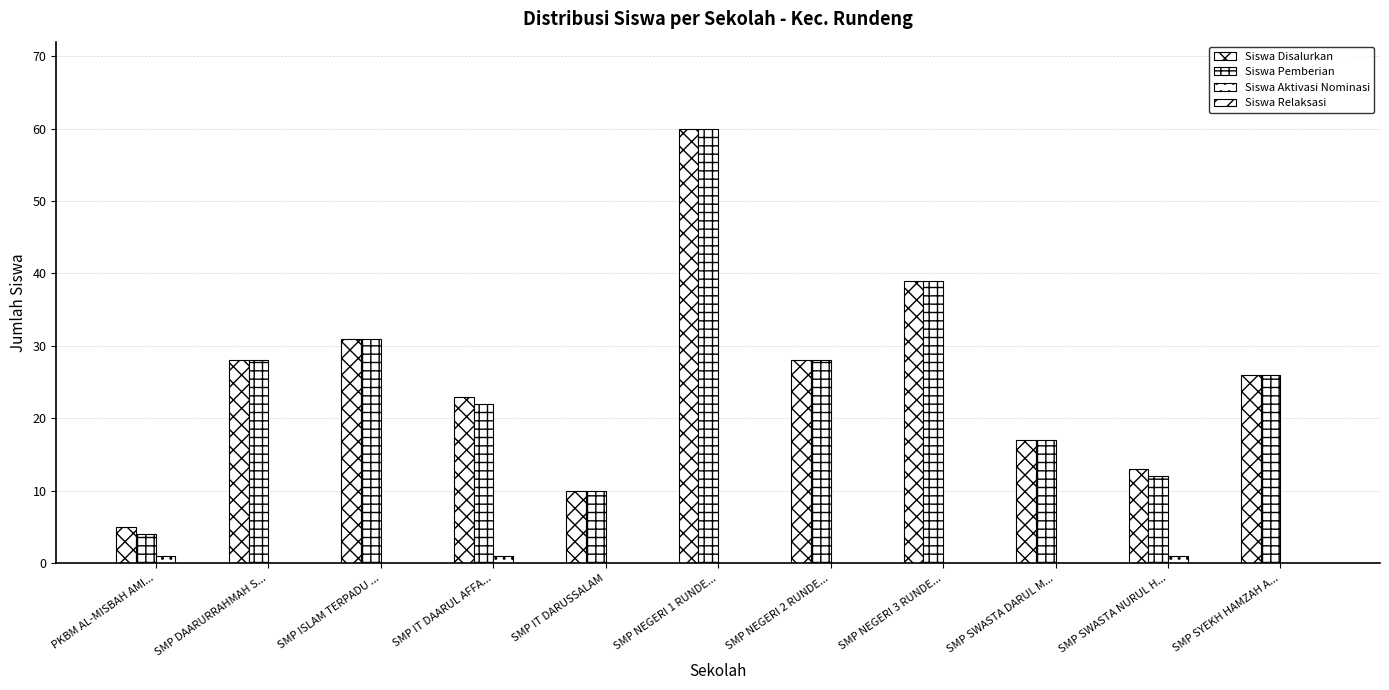

Rank the series at SMP NEGERI 2 RUNDE... from highest to lowest value.

Siswa Disalurkan, Siswa Pemberian, Siswa Aktivasi Nominasi, Siswa Relaksasi